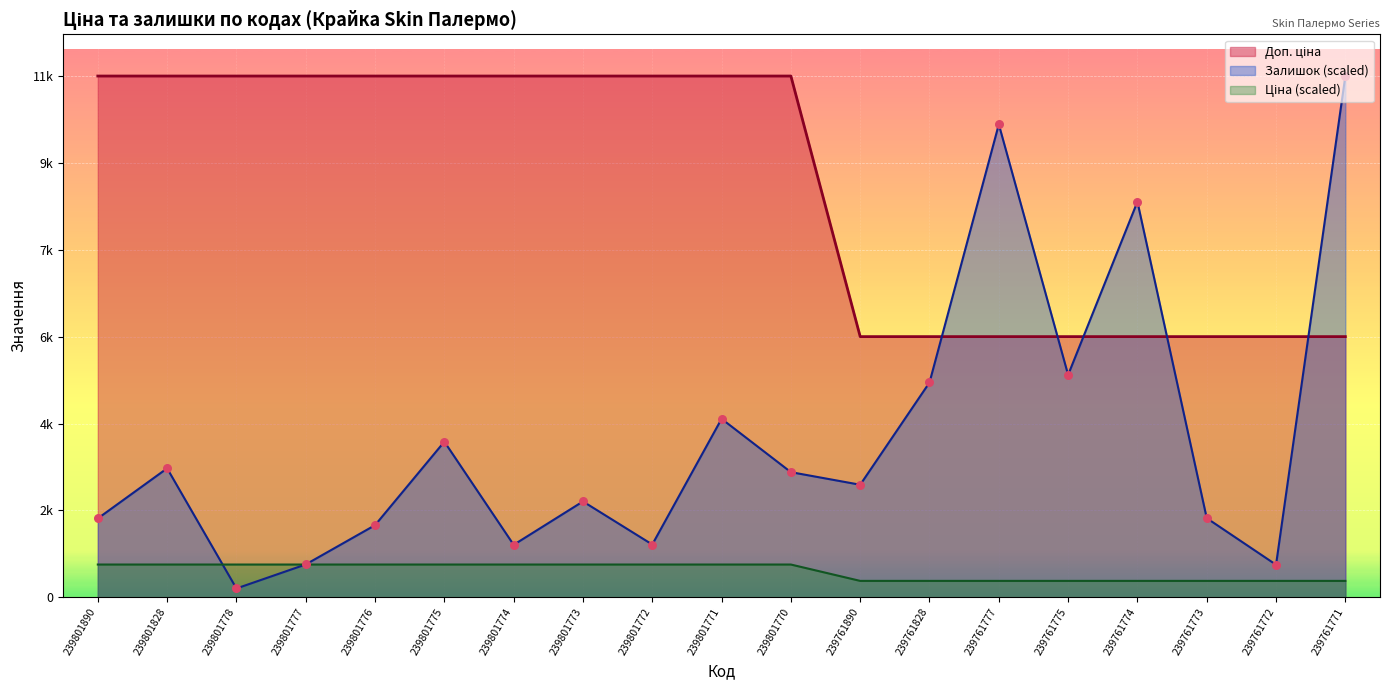

Which series has the largest Y range (max minus min)?

Залишок